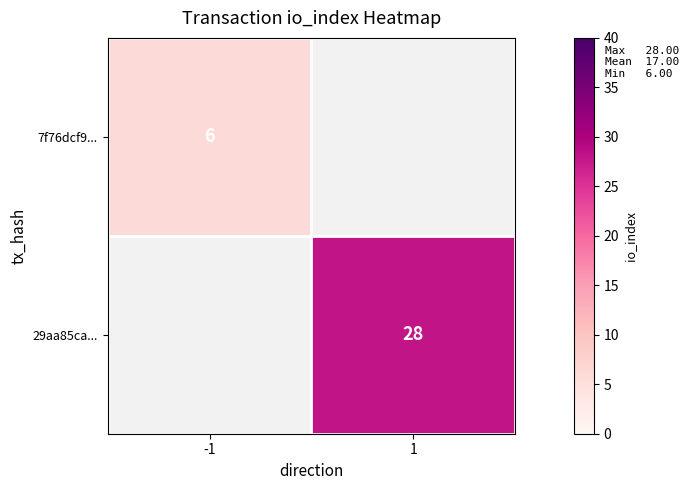

True or false: 29aa85ca... has a value of 28 at 1.

True